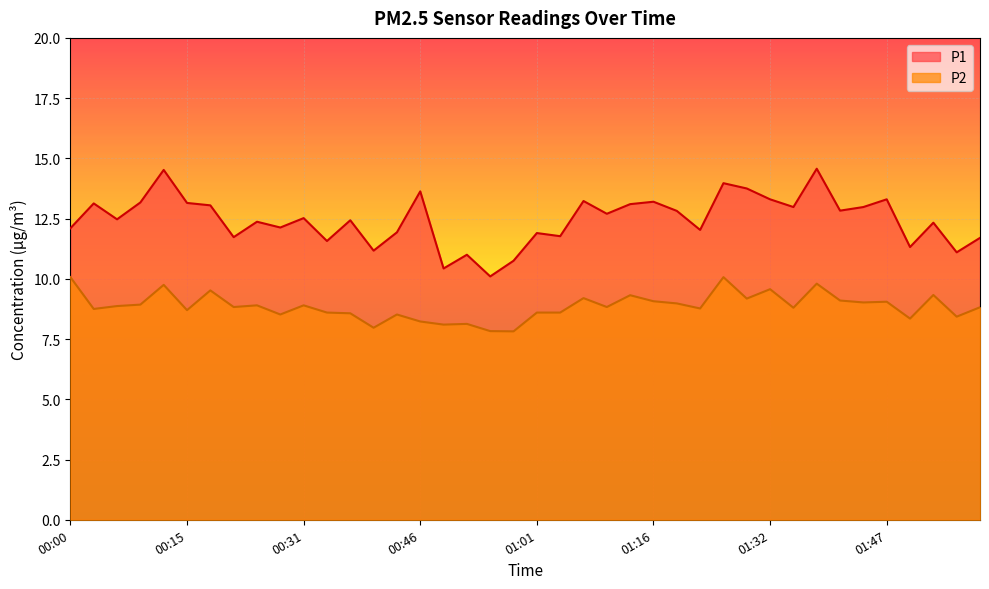

True or false: P1 and P2 cross at least once.

False